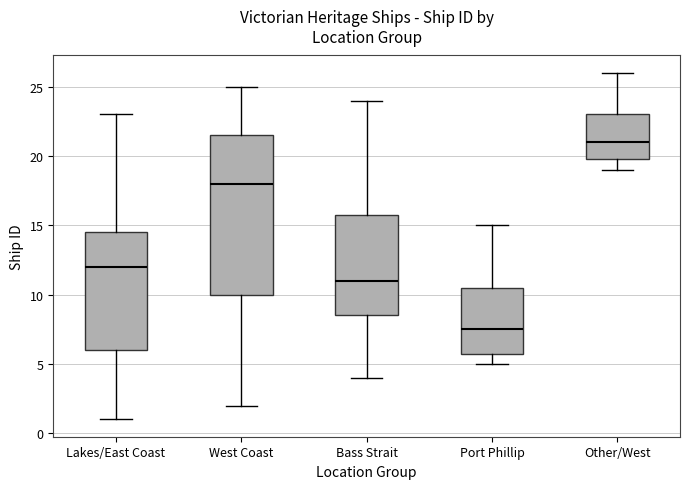

Where does the median line of the box for West Coast sit on the y-axis? The values are not printed on the chart, so give them approximately, as read against the axis.

18.0